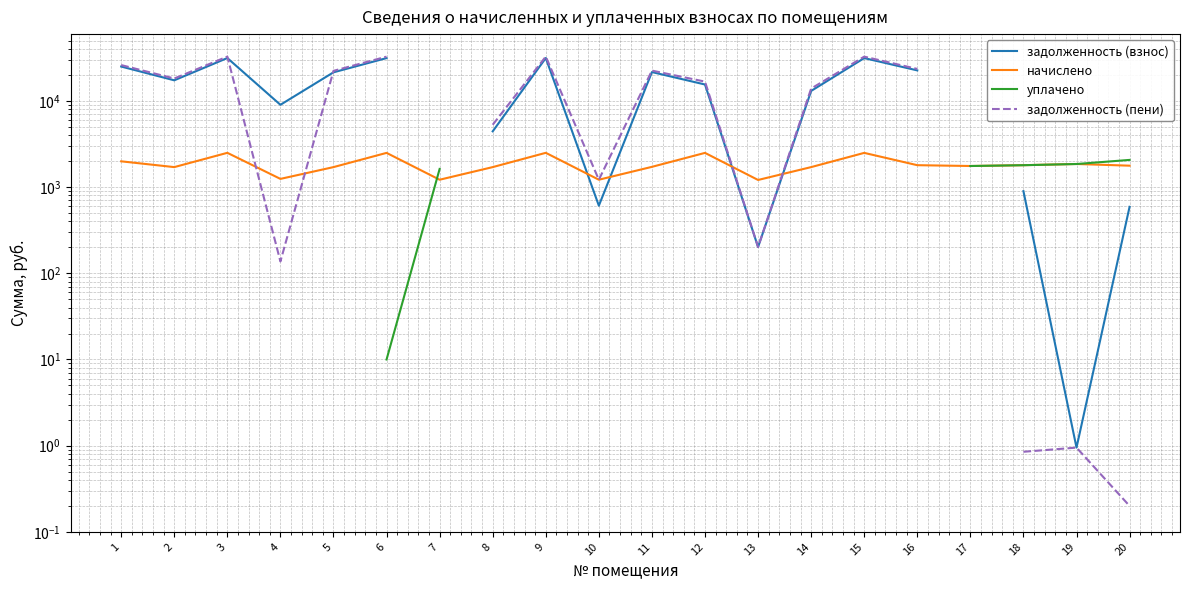

What is the difference between the second highest and minimum values in the начислено series?

1287.0